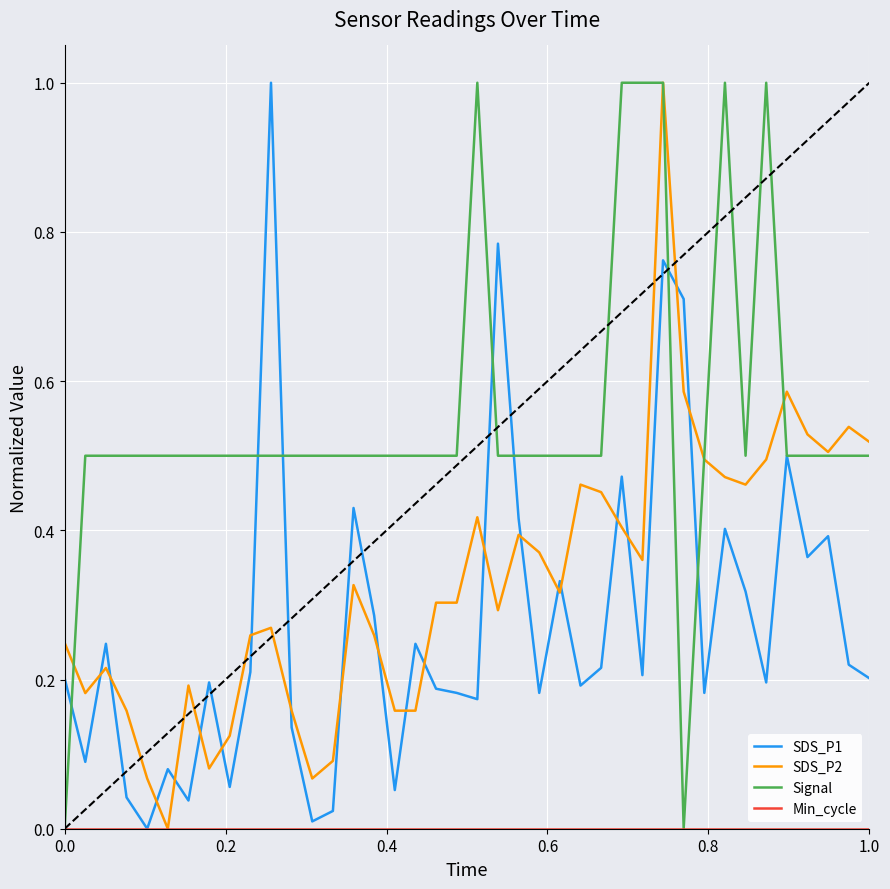

Which series has the largest total across all categories?

Signal